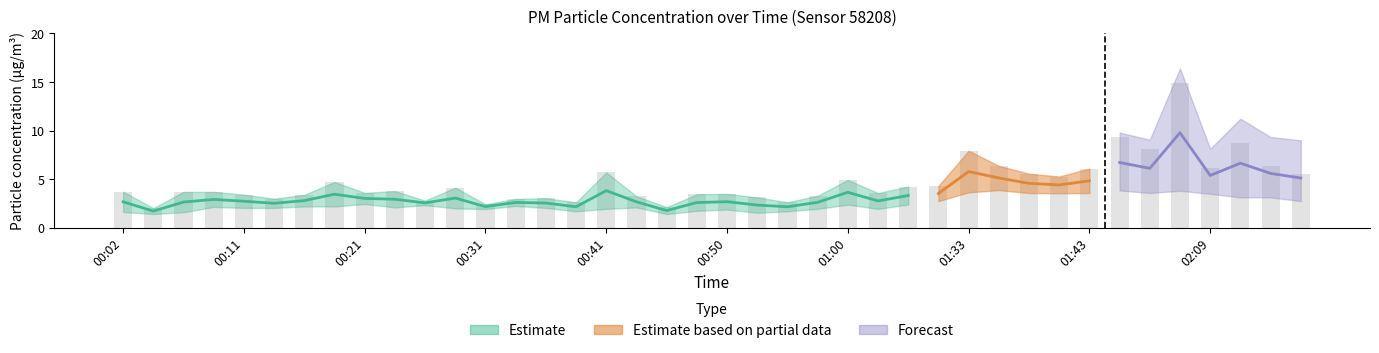

Is it true that the value at 00:04 is 2.0?

True